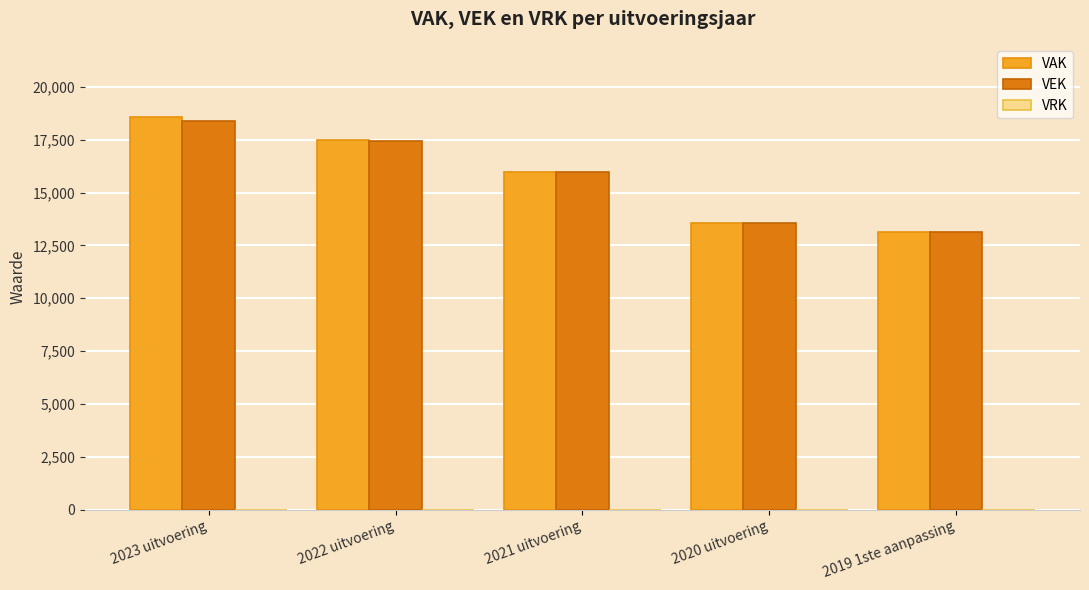

At which category is the sum across all series the highest?

2023 uitvoering